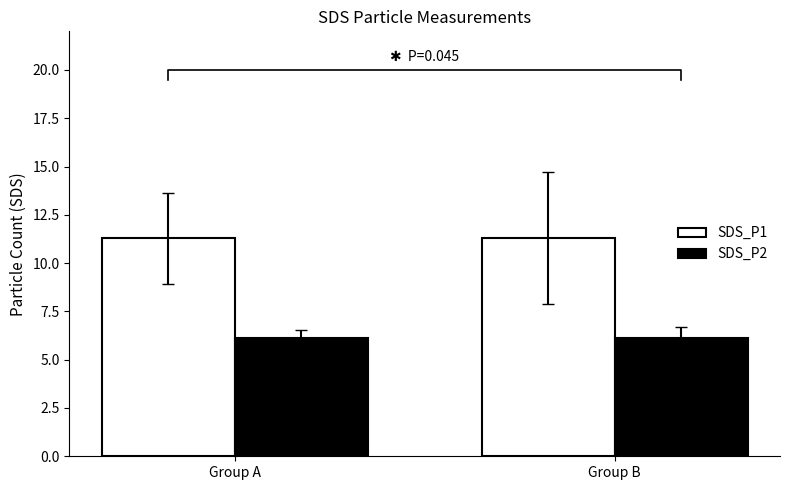

Count the SDS_P2 values in the range 6 to 7.

2